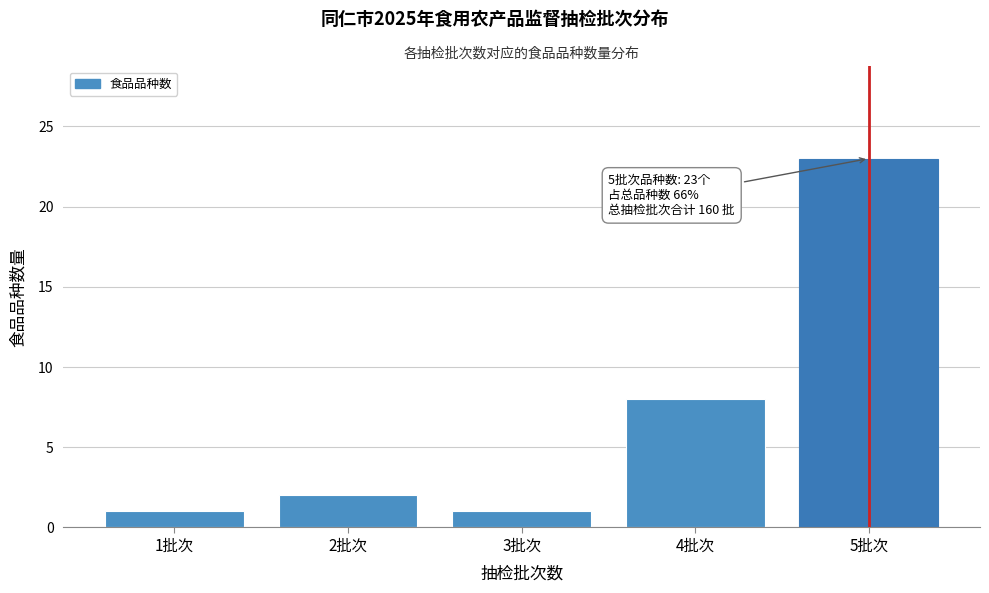

Reading right to left, transcribe all the data shown in this chart.

23	8	1	2	1